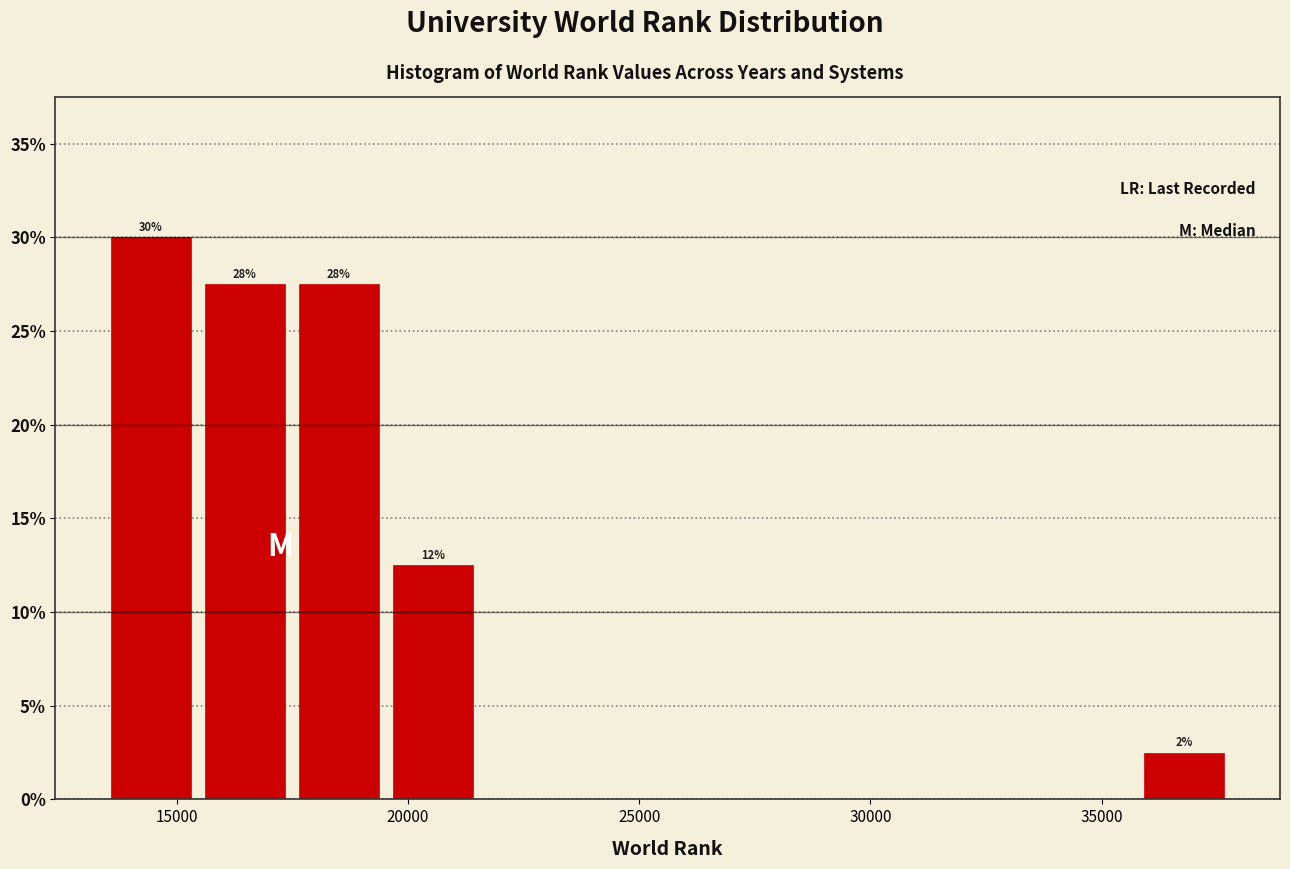

Which range on the x-axis has the tallest bar?

13500 to 15500